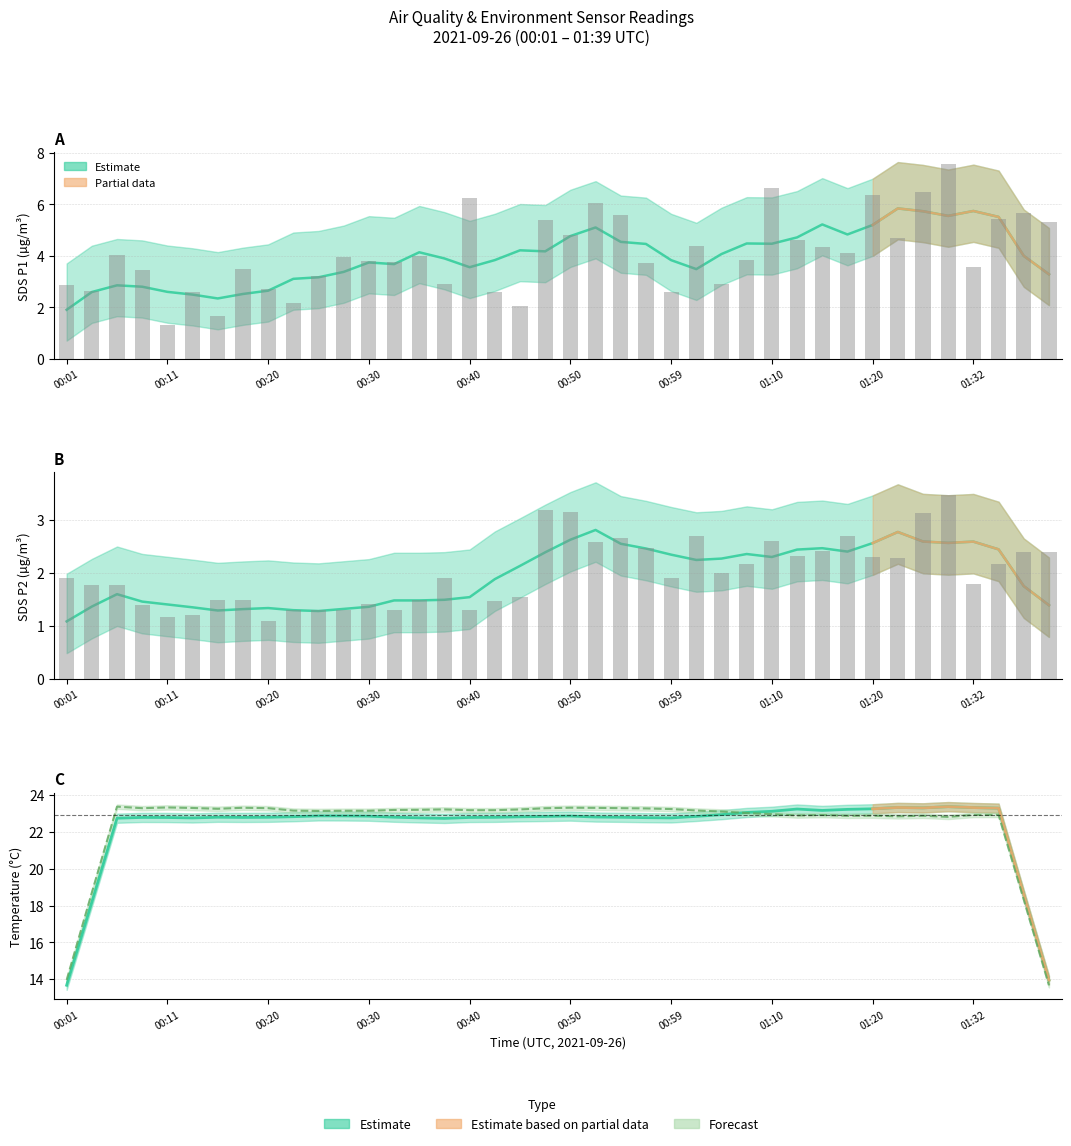

List the labels in order of SDS_P1 value, largest first.

01:29, 01:10, 01:26, 01:20, 00:40, 00:52, 01:37, 00:54, 01:34, 00:47, 01:39, 00:50, 01:23, 01:12, 01:02, 01:15, 01:18, 00:06, 00:35, 00:28, 01:07, 00:30, 00:33, 00:57, 01:32, 00:18, 00:08, 00:25, 00:37, 01:04, 00:01, 00:20, 00:03, 00:42, 00:13, 00:59, 00:23, 00:45, 00:16, 00:11